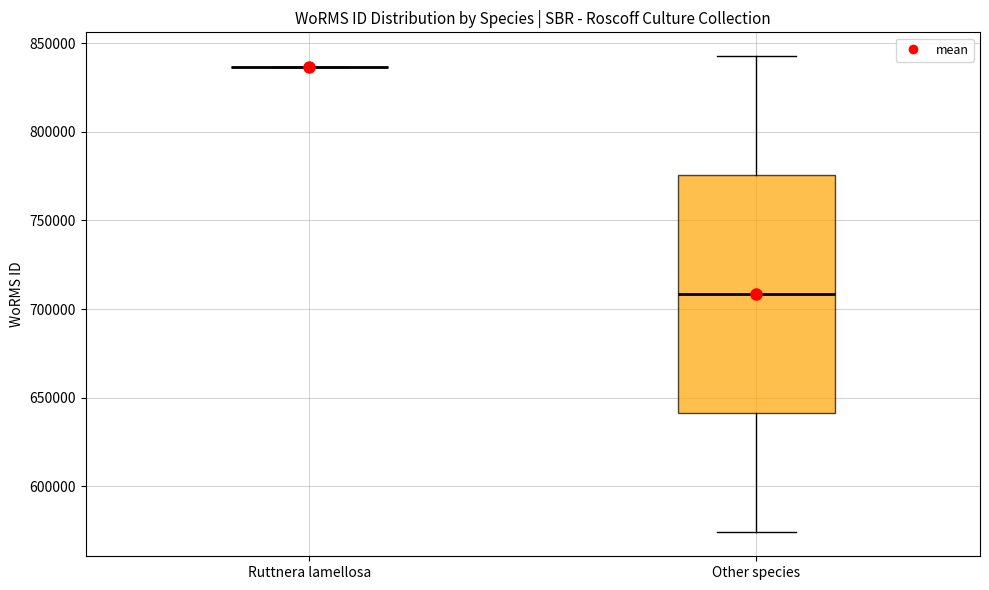

Reading left to right, transcribe this box plot: for each box, give where its median line is, the range the box spans, and where its two whiskers end, as read against the y-axis. The values are not printed on the chart, so give them approximately, as read against the axis.

Ruttnera lamellosa: box collapsed to a line at 835000, whiskers 835000 to 835000
Other species: median 710000, box 640000 to 775000, whiskers 575000 to 845000